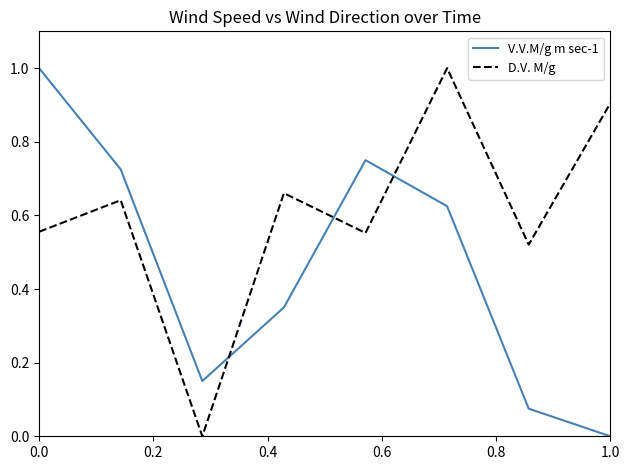

How many times do D.V. M/g and V.V.M/g m sec-1 cross each other?

3